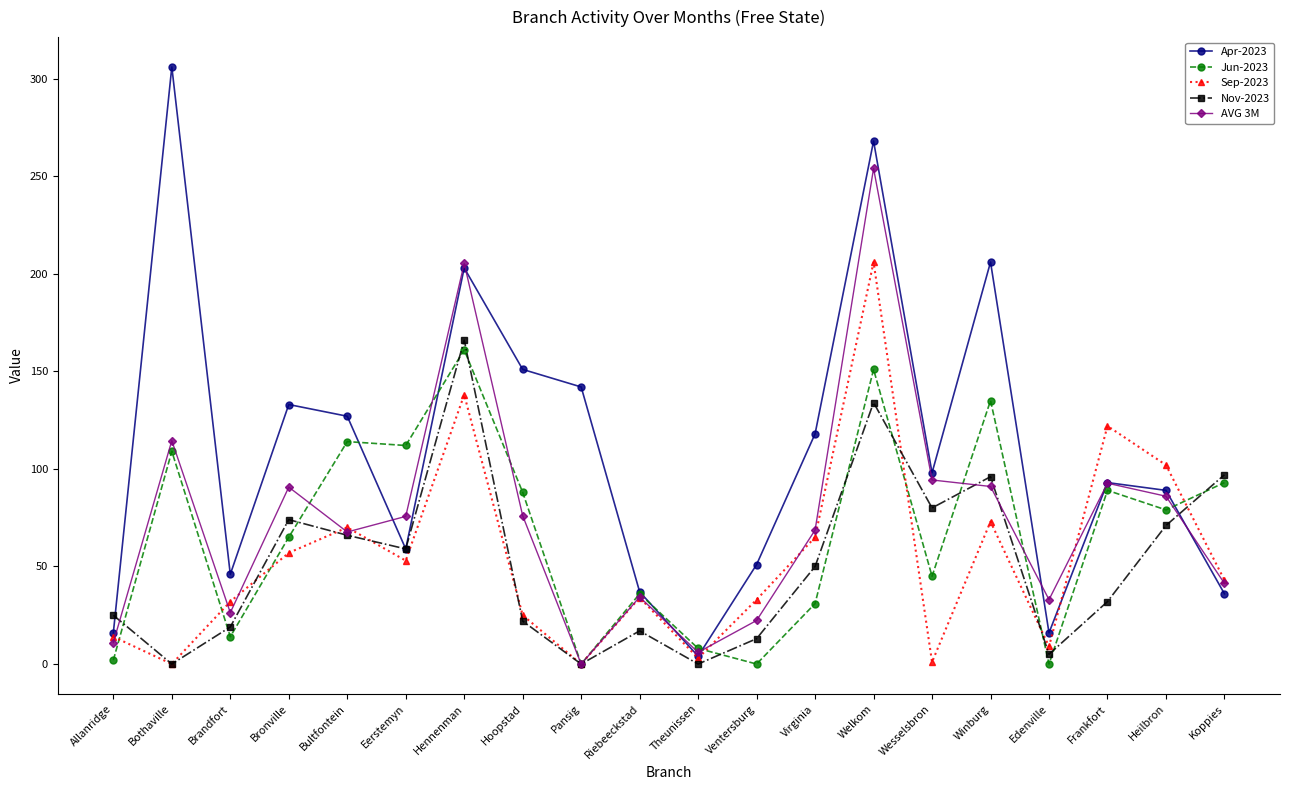

Does the chart have visible grid lines?

No